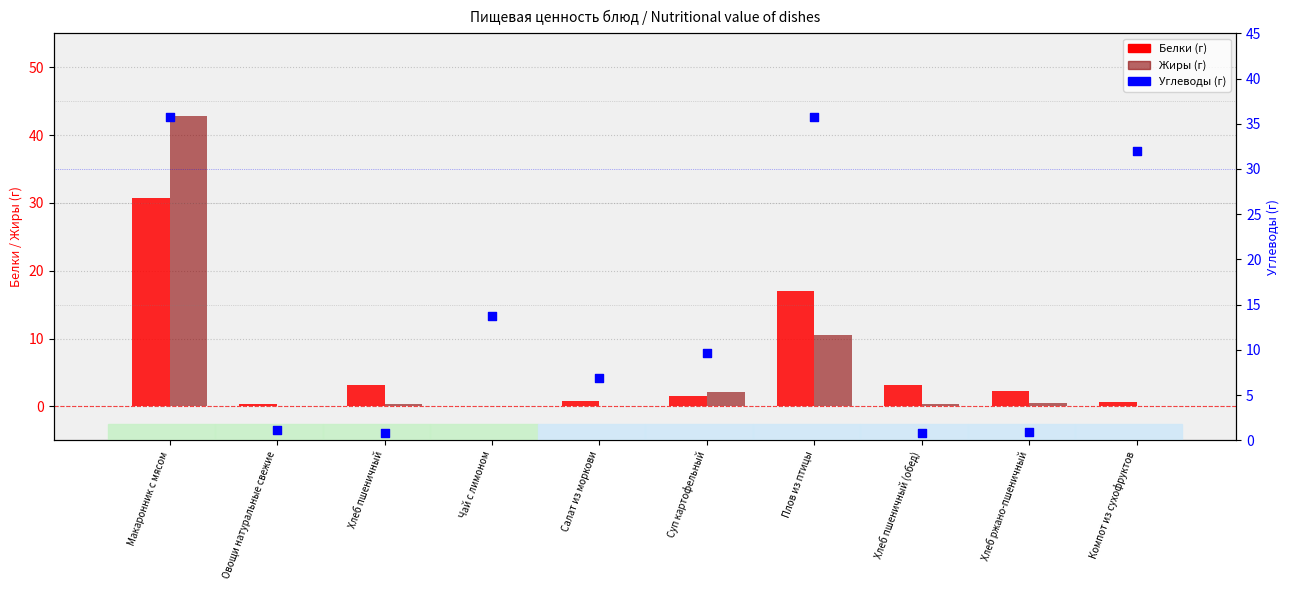

Which series has the largest total across all categories?

Углеводы (г)